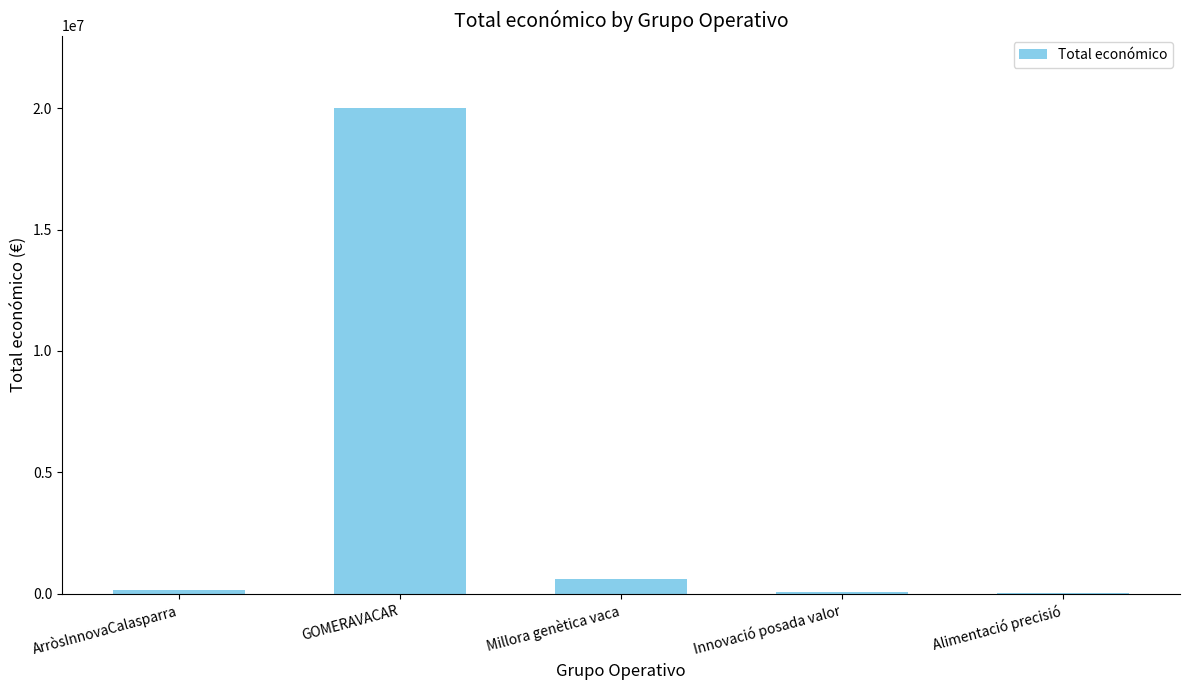

What is the change in value from ArròsInnovaCalasparra to Millora genètica vaca?

+425344